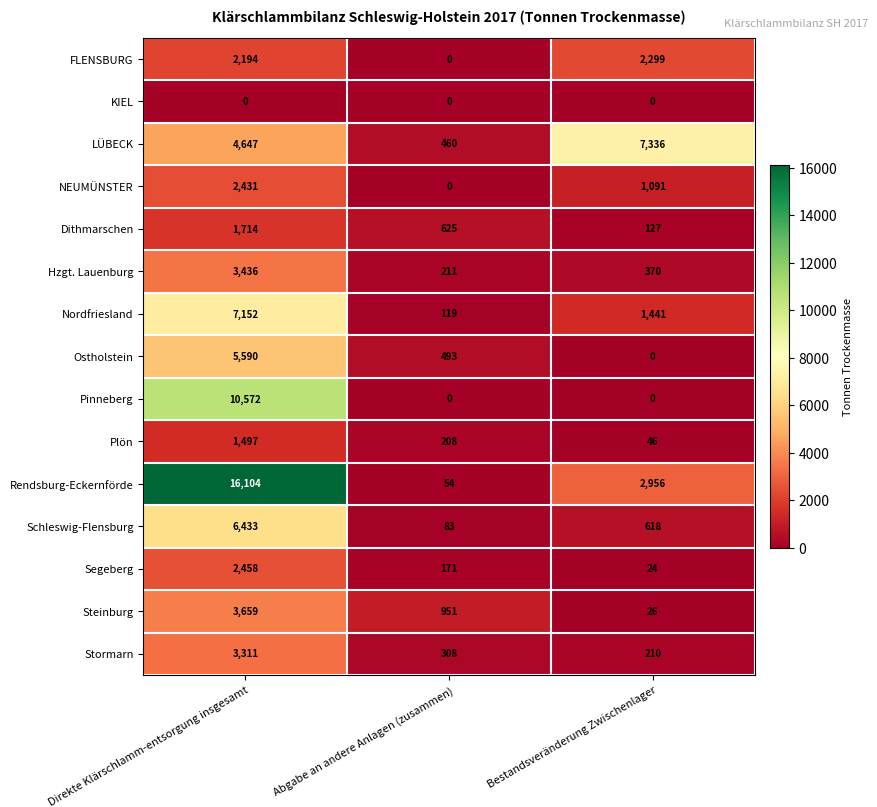

Which series has the largest total across all categories?

Rendsburg-Eckernförde